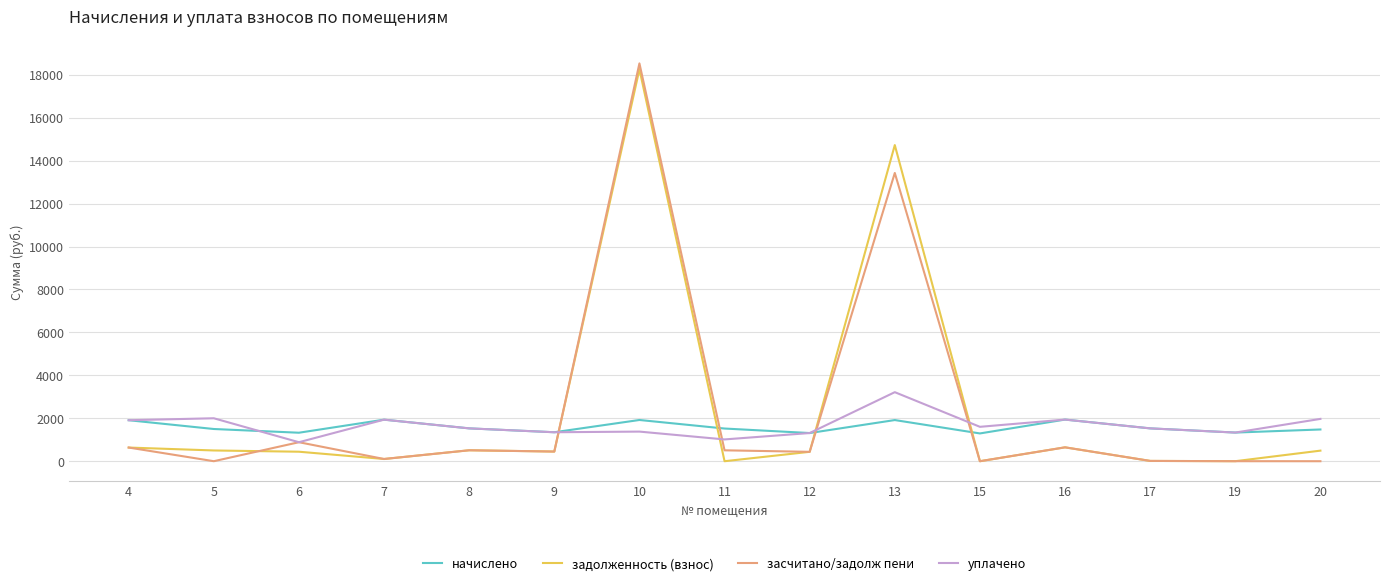

At which category does the chart reach its peak across all series?

10